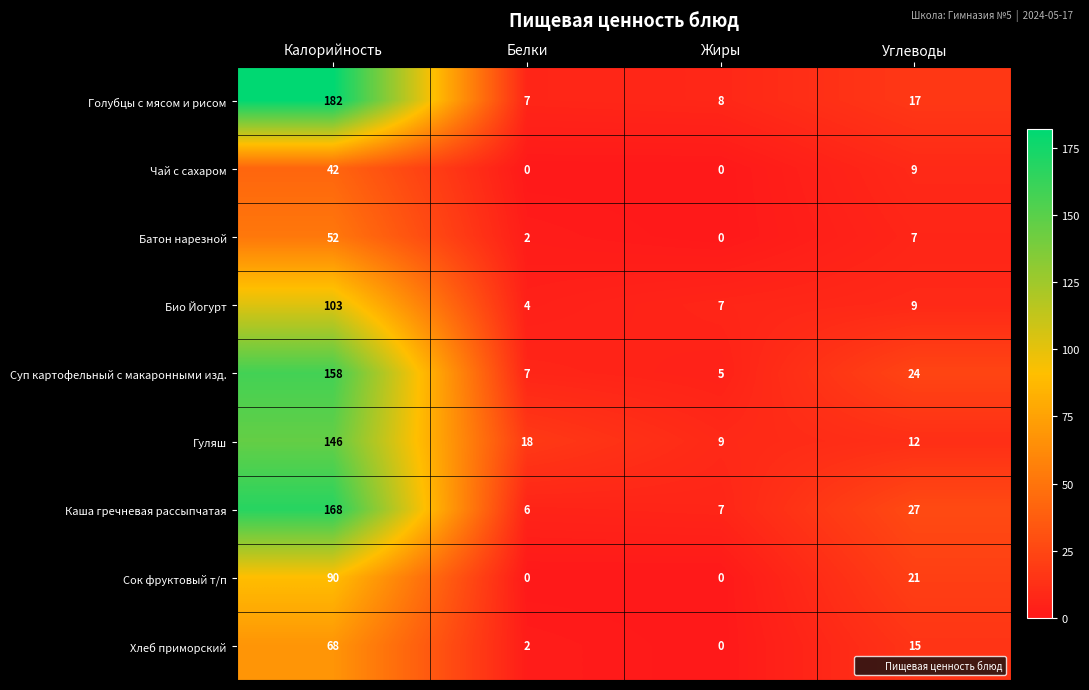

At which label is Голубцы с мясом и рисом closest to 94?

Углеводы